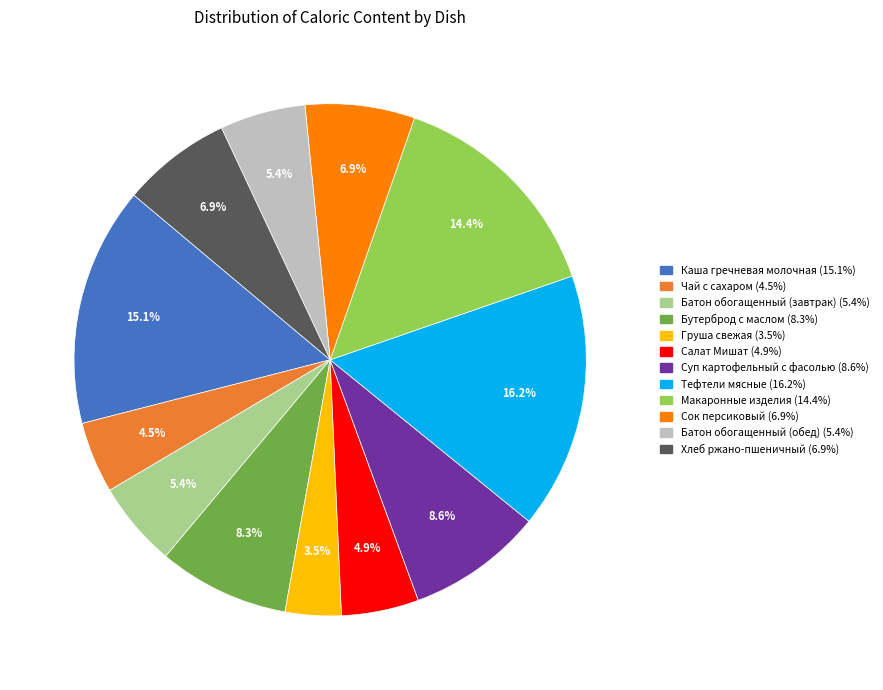

To the nearest percent, what portion does Суп картофельный с фасолью represent?

9%